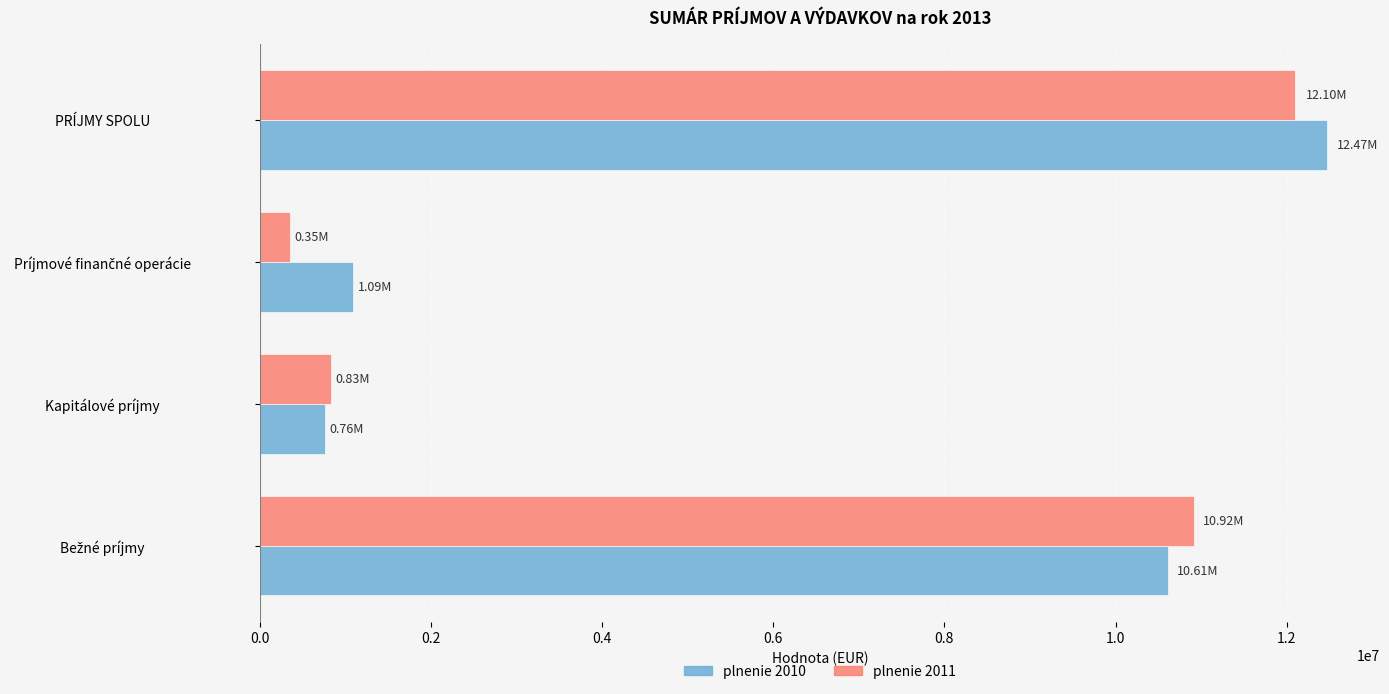

Is the value of plnenie 2010 at Kapitálové príjmy greater than the value of plnenie 2011 at PRÍJMY SPOLU?

No